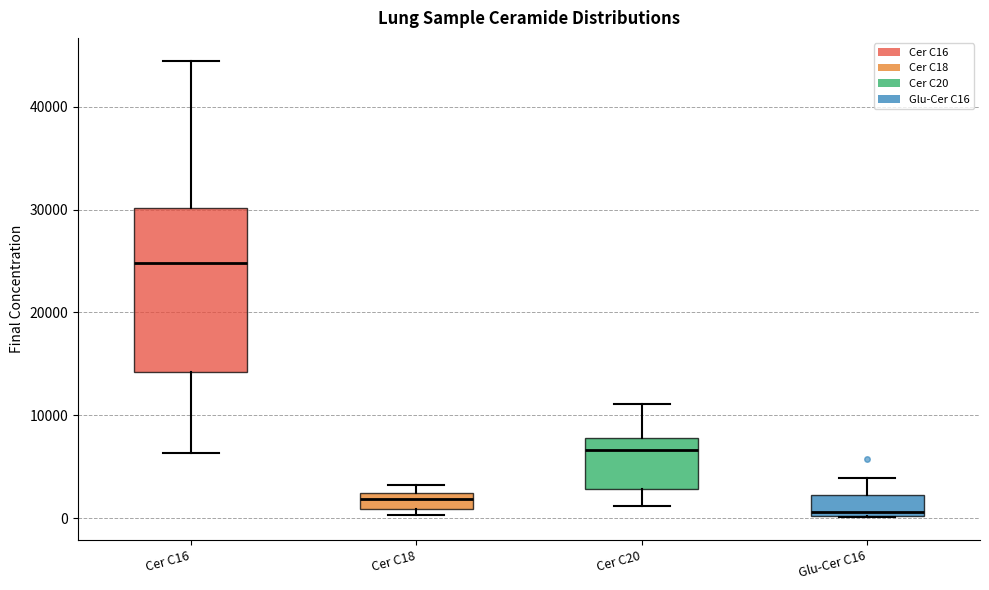

Which box has the lowest median line?

Glu-Cer C16